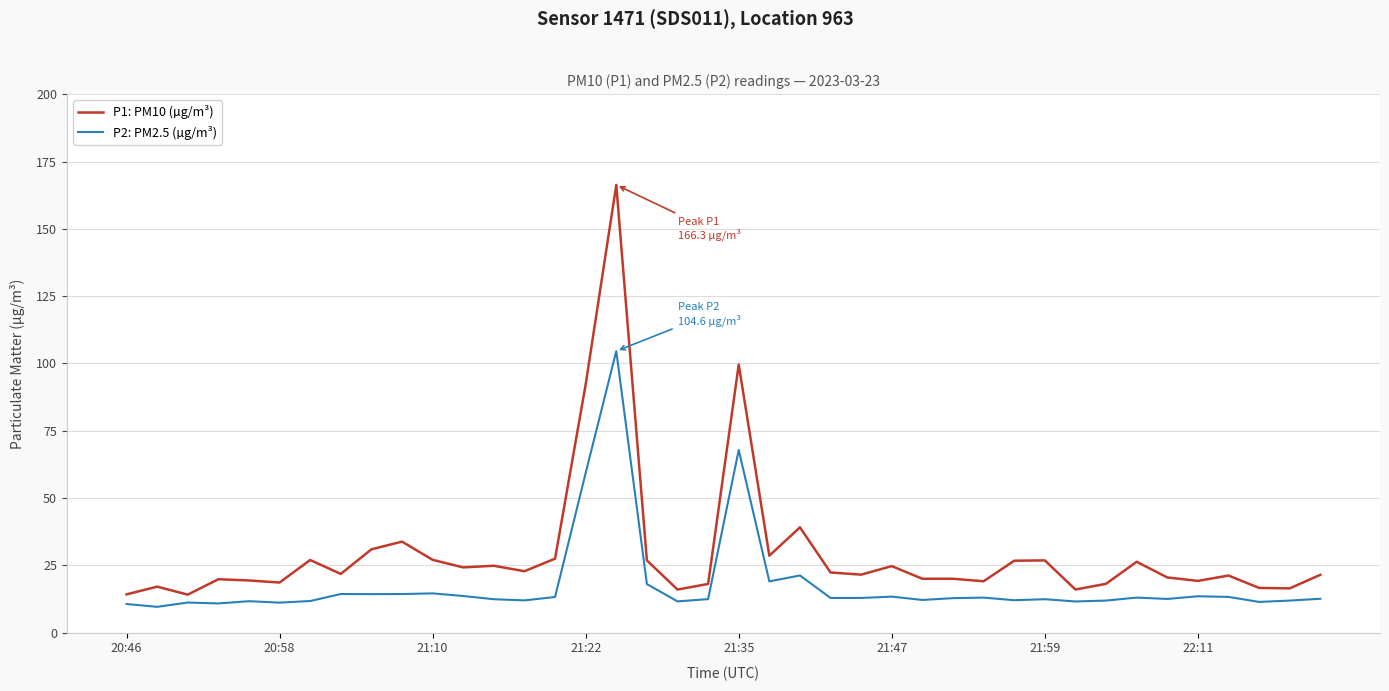

True or false: P1: PM10 (µg/m³) and P2: PM2.5 (µg/m³) intersect in this chart.

False